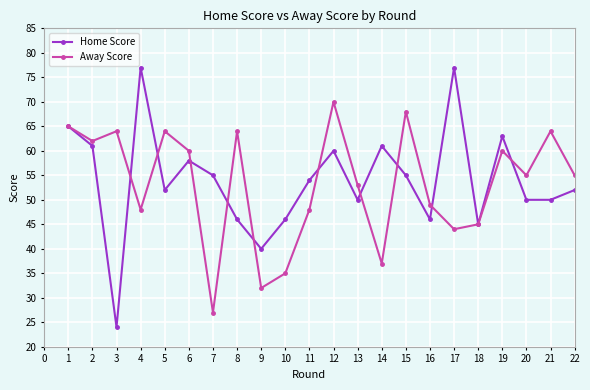

What is the value of the Home Score point at the 10th from the left?

46